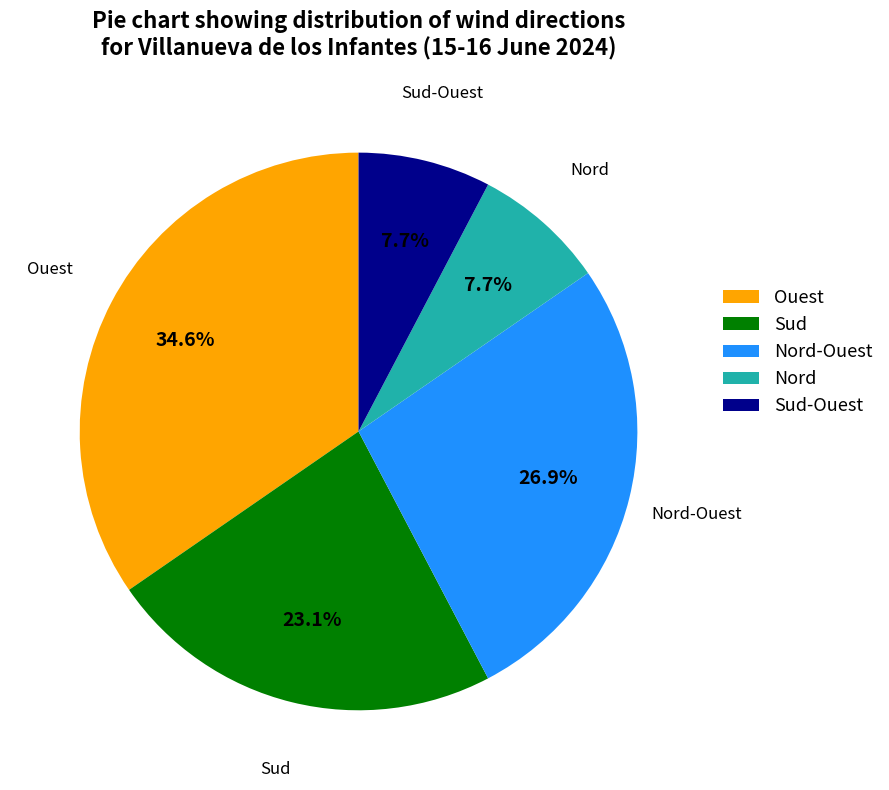

Which slice is the largest?

Ouest